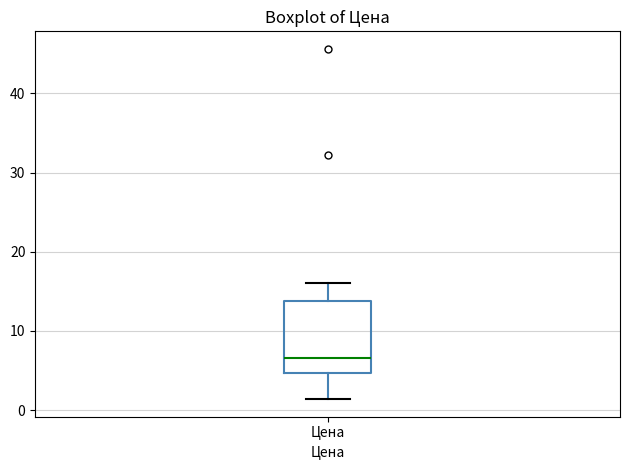

Where is the lower edge of the box for Цена on the y-axis? The values are not printed on the chart, so give them approximately, as read against the axis.

5